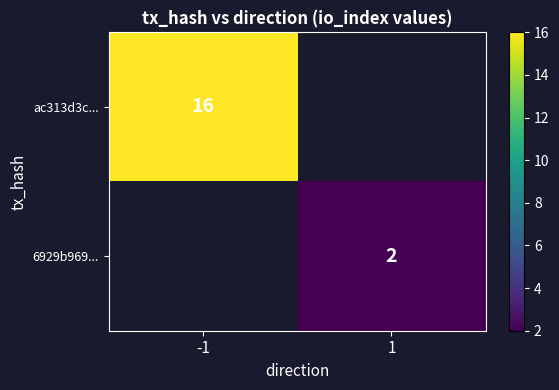

The ac313d3c... series shows 16.0 at -1. True or false?

True